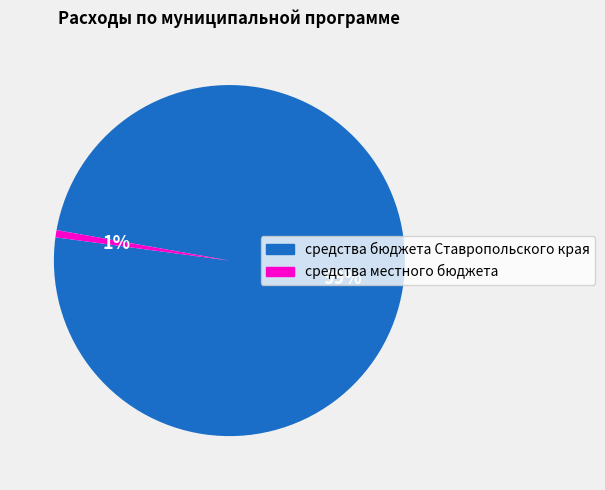

How many segments does this pie chart have?

2